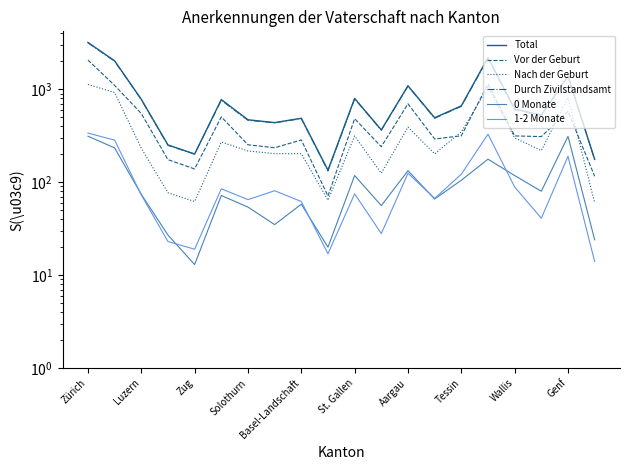

At which label does Total first exceed 615?

Zürich